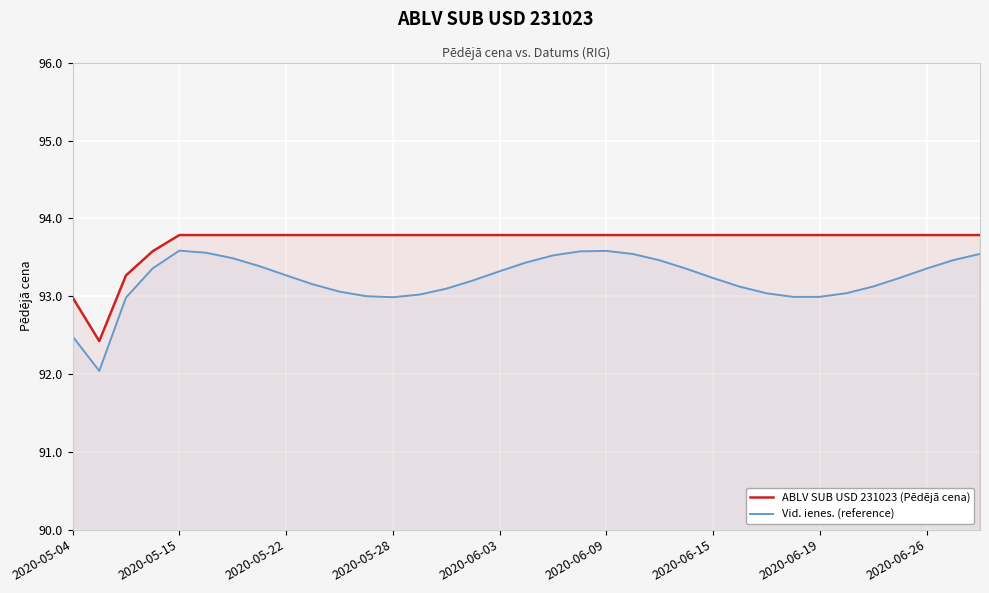

True or false: ABLV SUB USD 231023 (Pēdējā cena) and Vid. ienes. (reference) cross at least once.

False